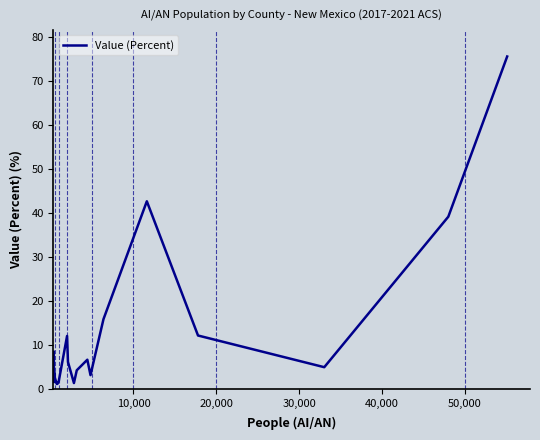

What is the maximum value shown in the chart?

75.5